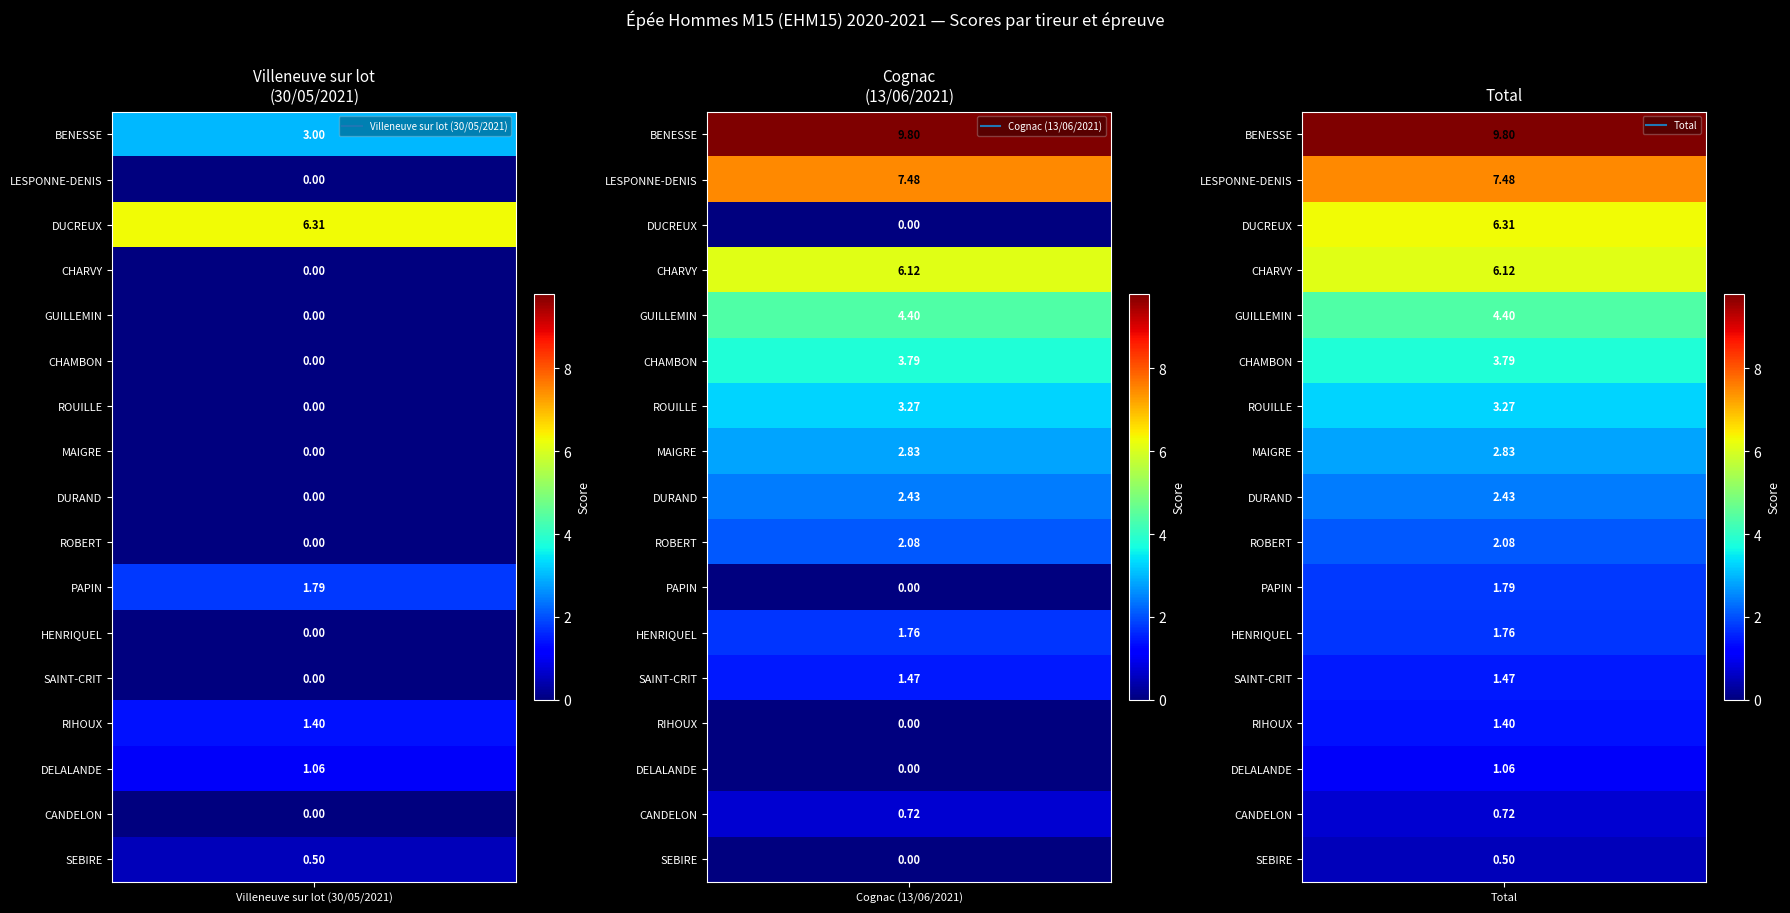

List the labels in order of Villeneuve sur lot (30/05/2021) value, smallest first.

1, 3, 4, 5, 6, 7, 8, 9, 11, 12, 15, 16, 14, 13, 10, 0, 2